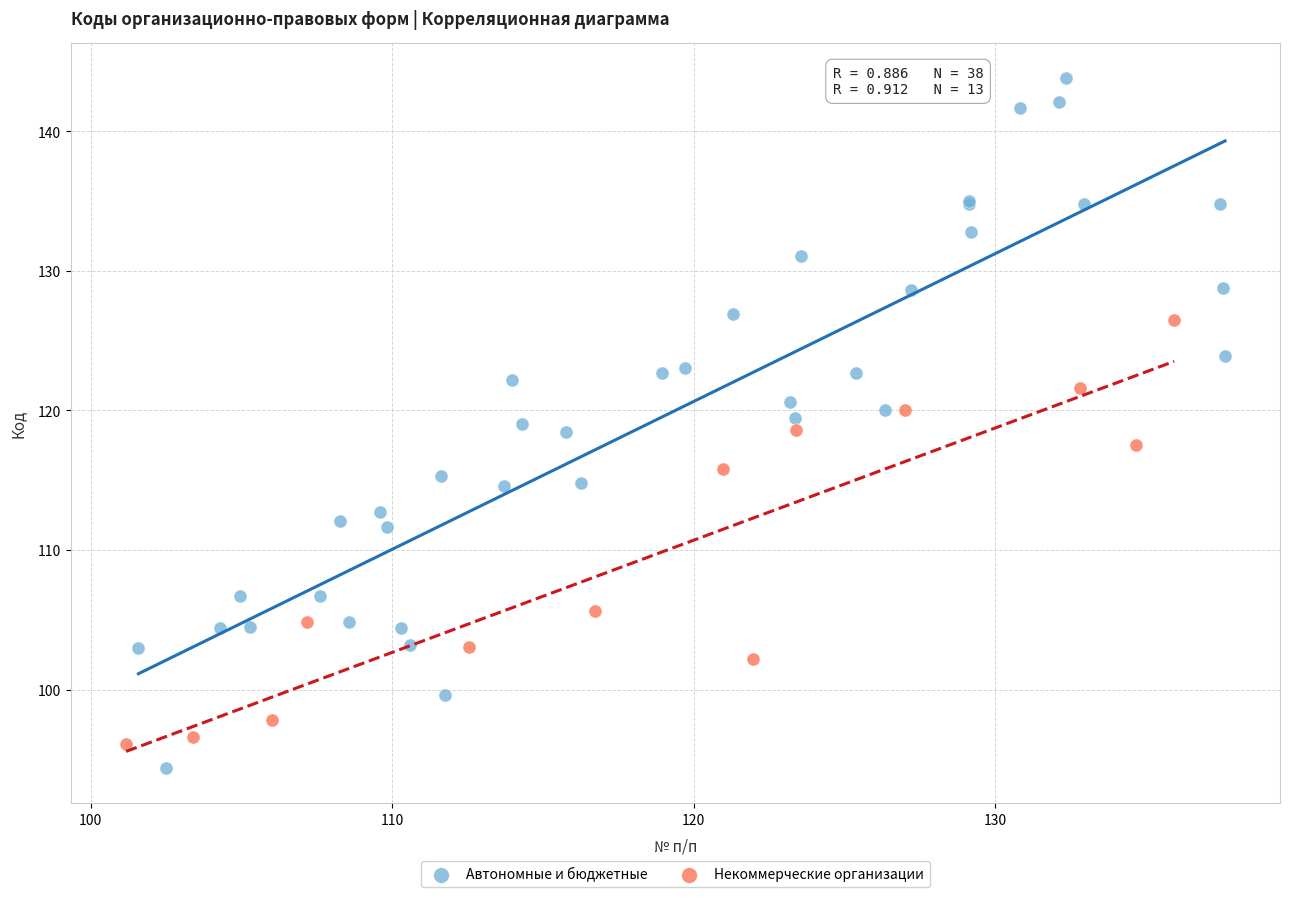

What are all the series names shown in the legend?

Автономные и бюджетные, Некоммерческие организации